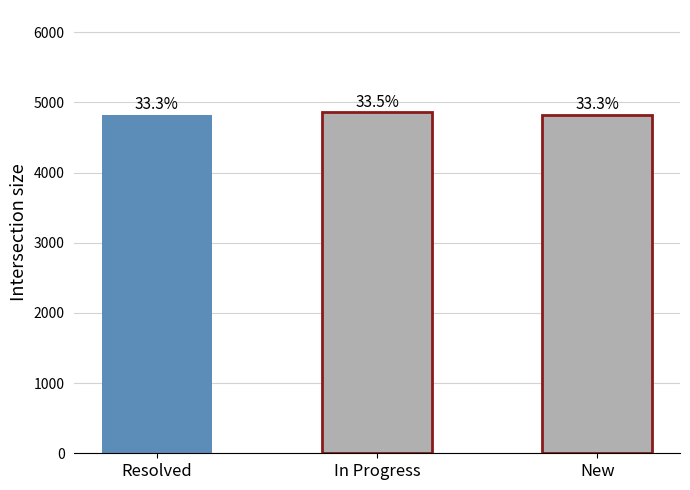

How many bars are there in total?

3